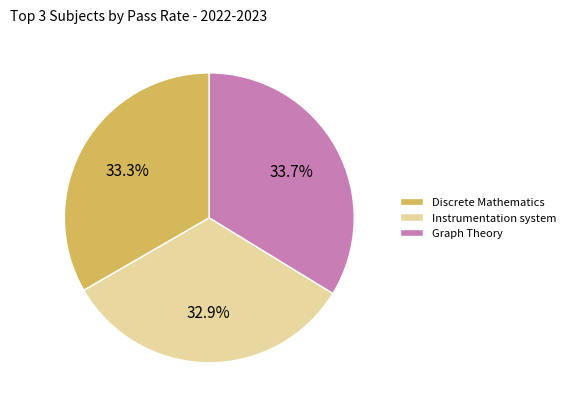

Does any single category account for the majority?

No